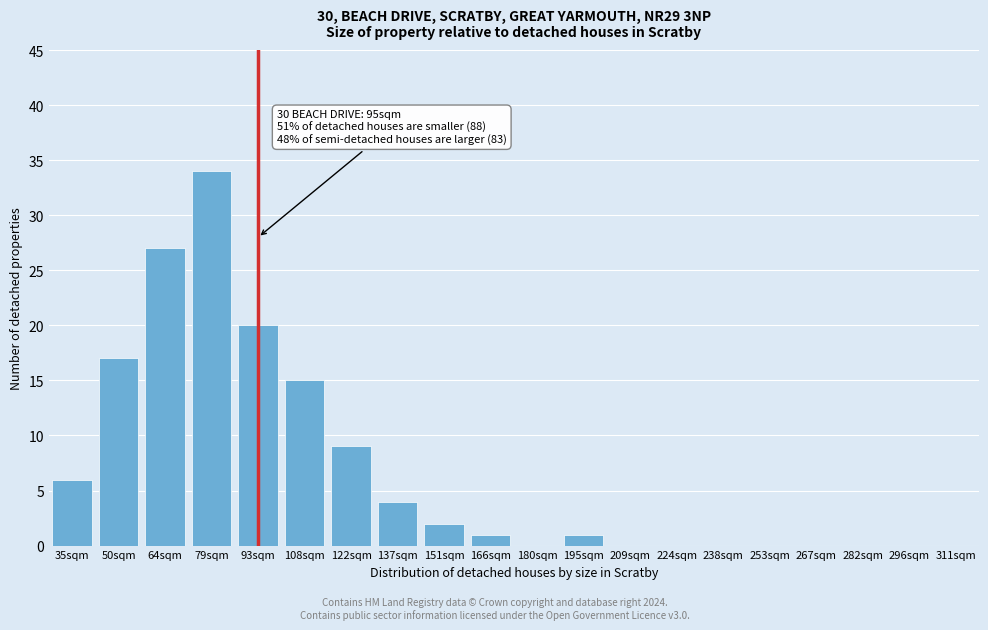

Reading left to right, transcribe all the data shown in this chart.

35sqm=6	50sqm=17	64sqm=27	79sqm=34	93sqm=20	108sqm=15	122sqm=9	137sqm=4	151sqm=2	166sqm=1	180sqm=0	195sqm=1	209sqm=0	224sqm=0	238sqm=0	253sqm=0	267sqm=0	282sqm=0	296sqm=0	311sqm=0